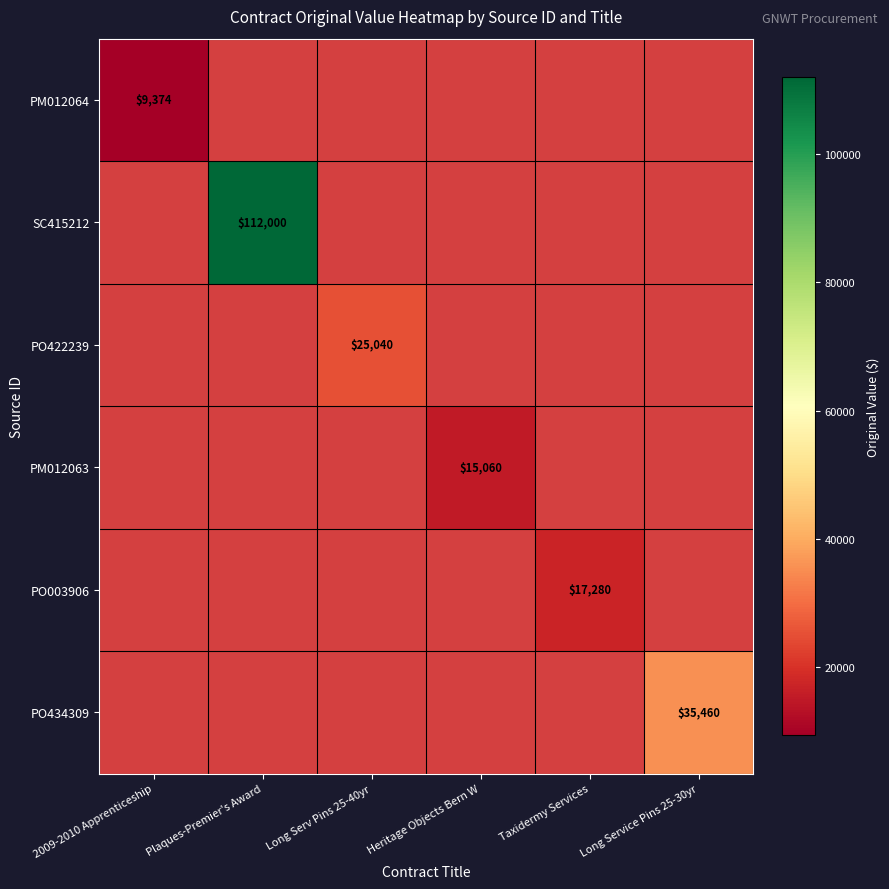

True or false: PO434309 has a value of 46898 at Long Service Pins 25-30yr.

False